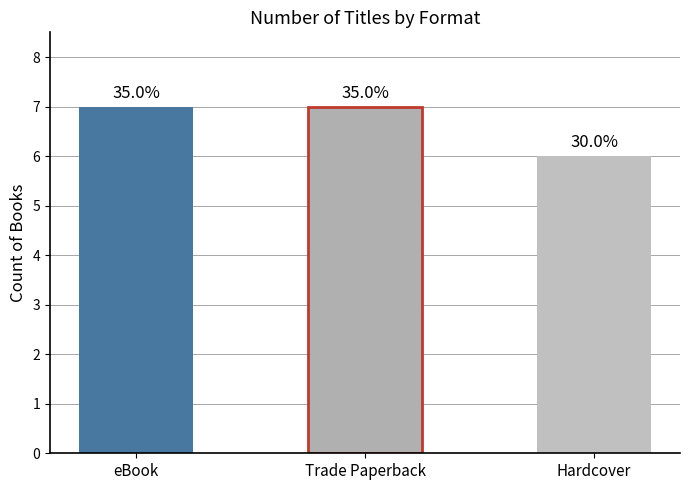

What is the label of the 1st bar from the left?

eBook